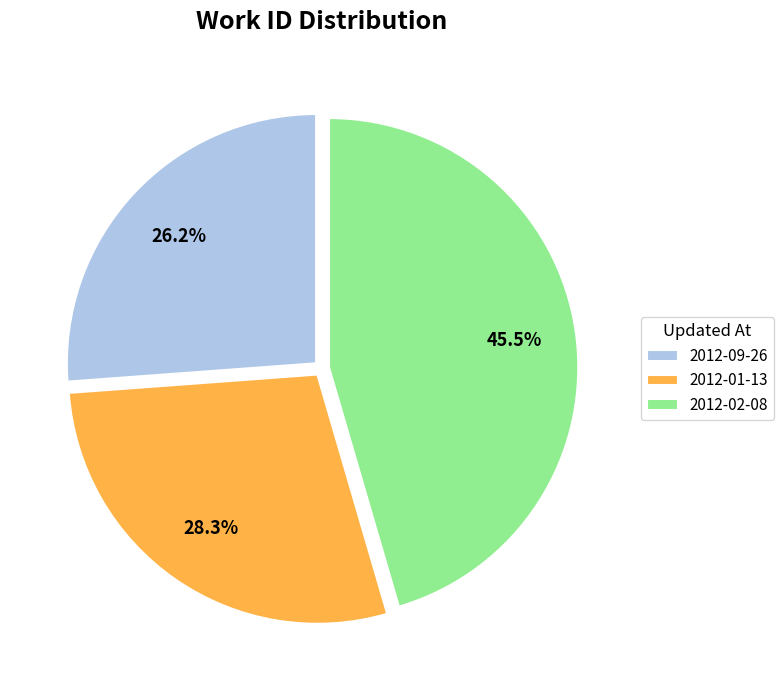

What is the largest slice in the pie chart?

2012-02-08